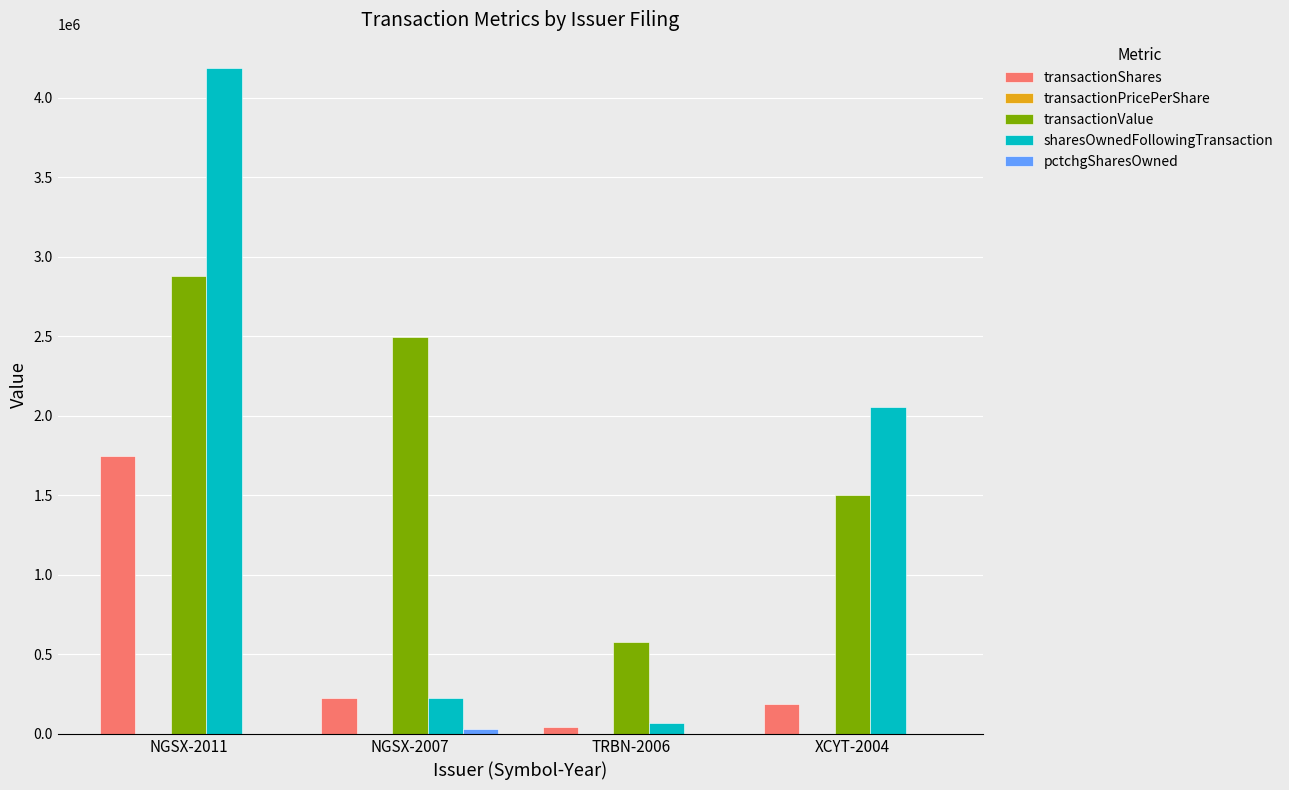

Count the number of data series in this chart.

5